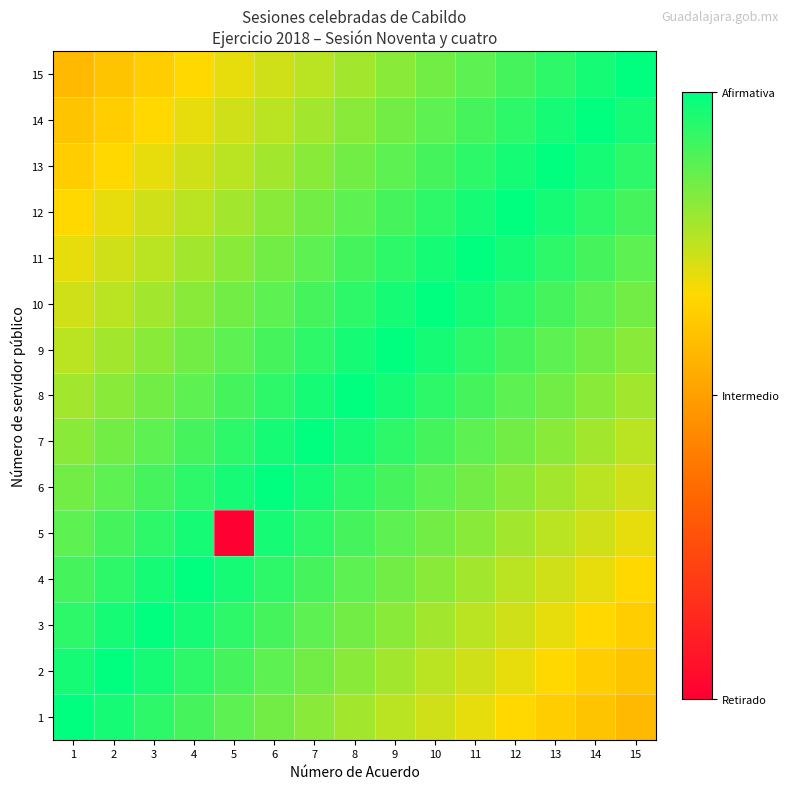

Which series changed the most between 7 and 9?

2